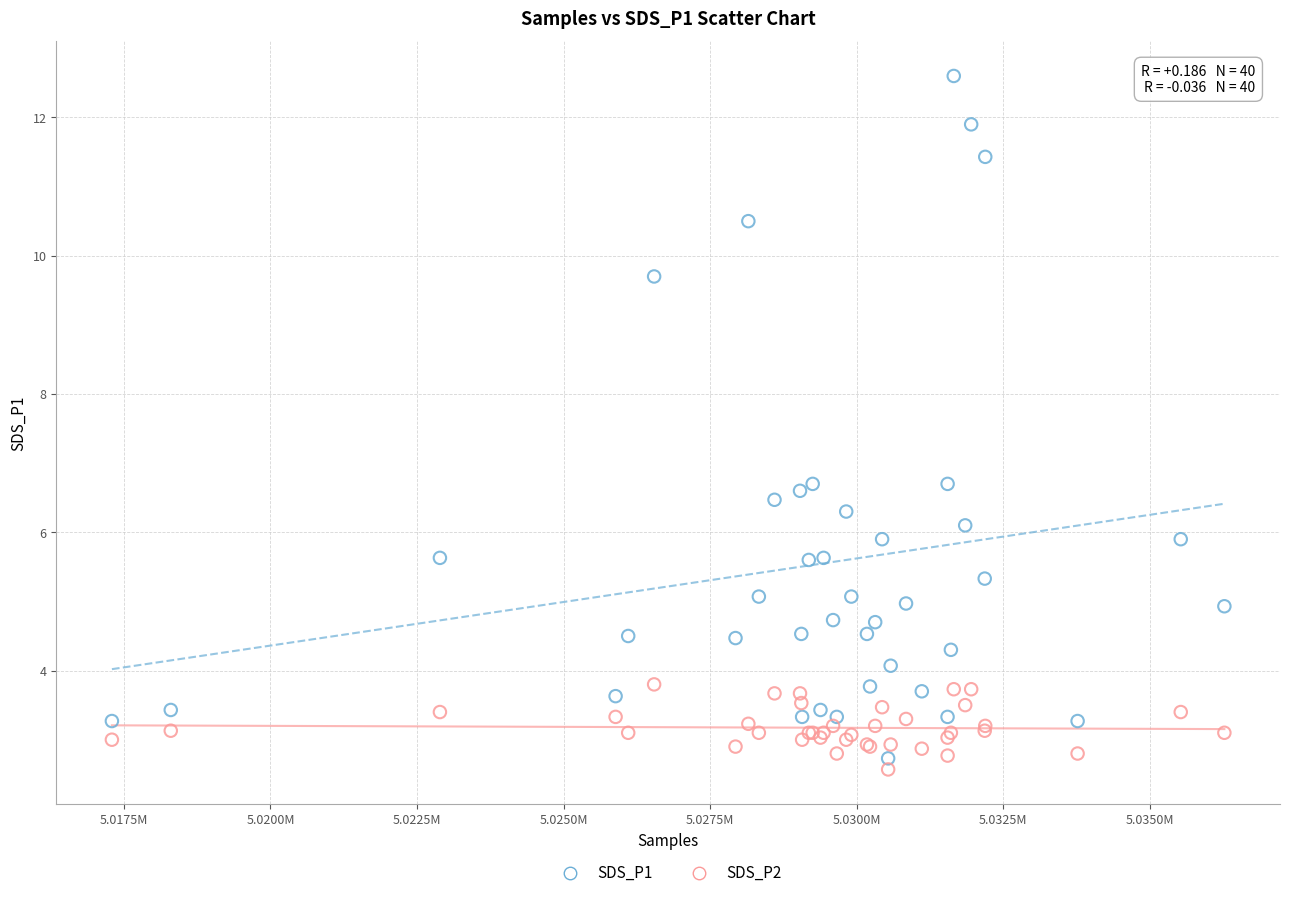

Which series has the widest spread of Y values?

SDS_P1